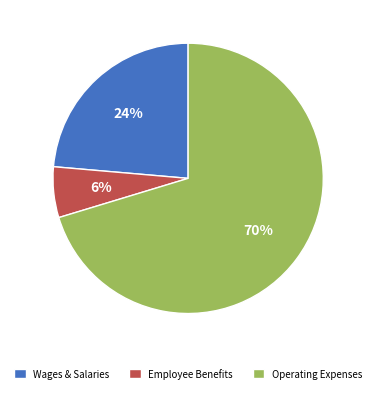

To the nearest percent, what is the average slice percentage?

33%